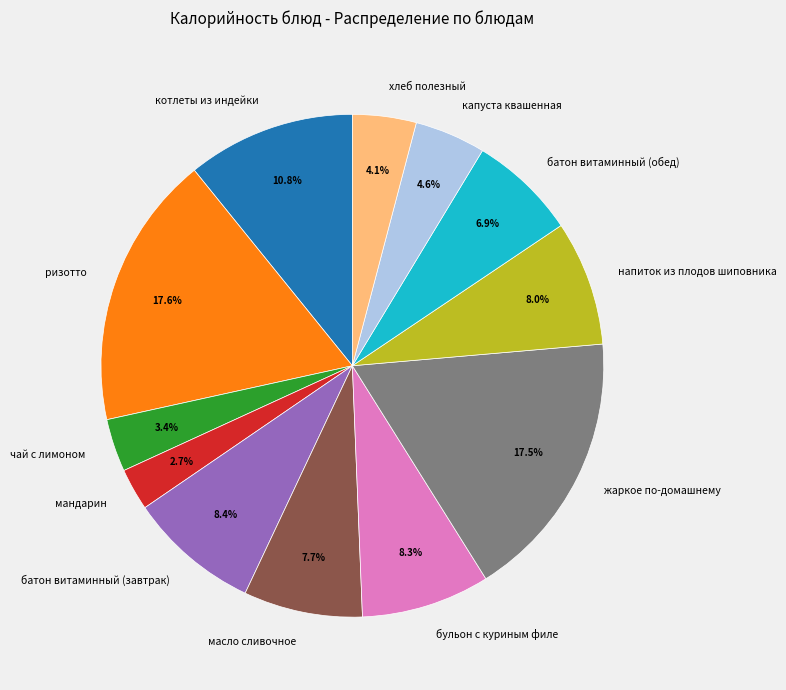

Does мандарин represent more than half of the total?

No